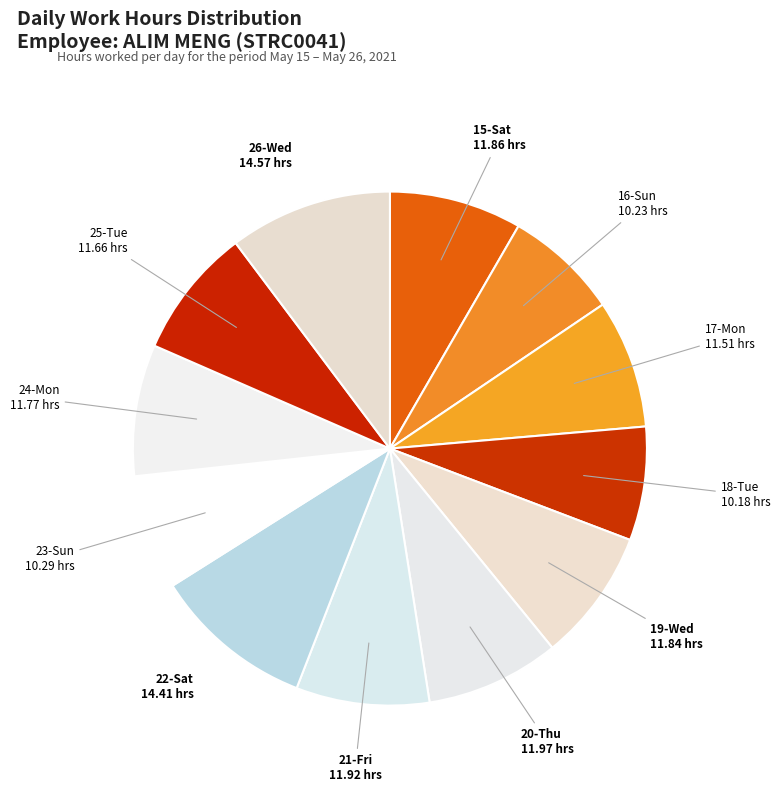

Does 16-Sun account for over 50% of the chart?

No